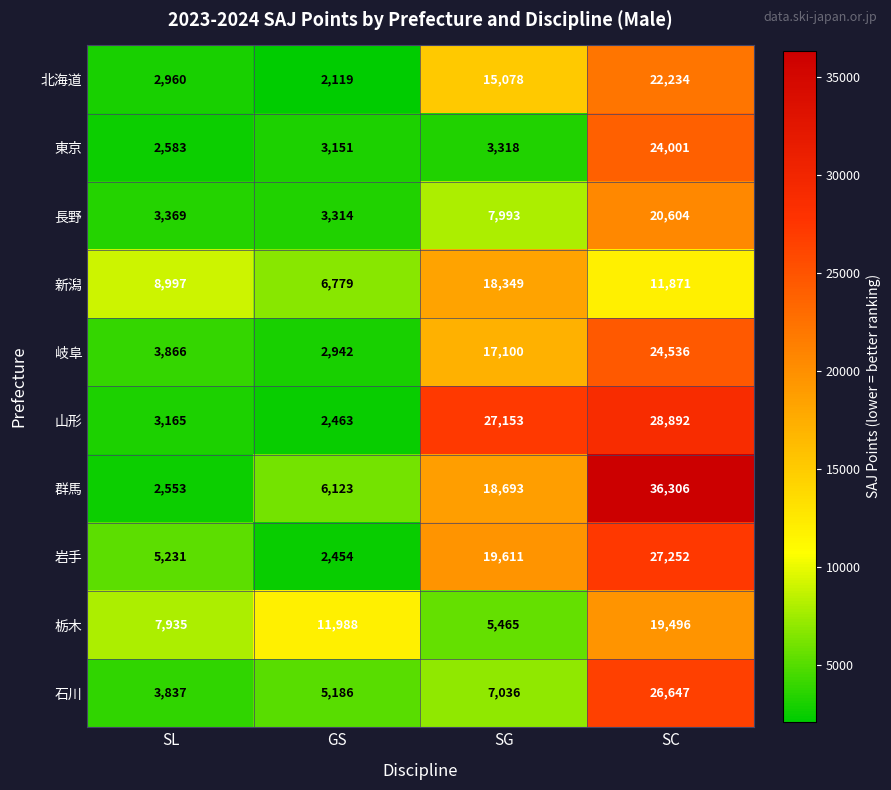

Is the value of 栃木 at SL greater than the value of 石川 at SG?

Yes